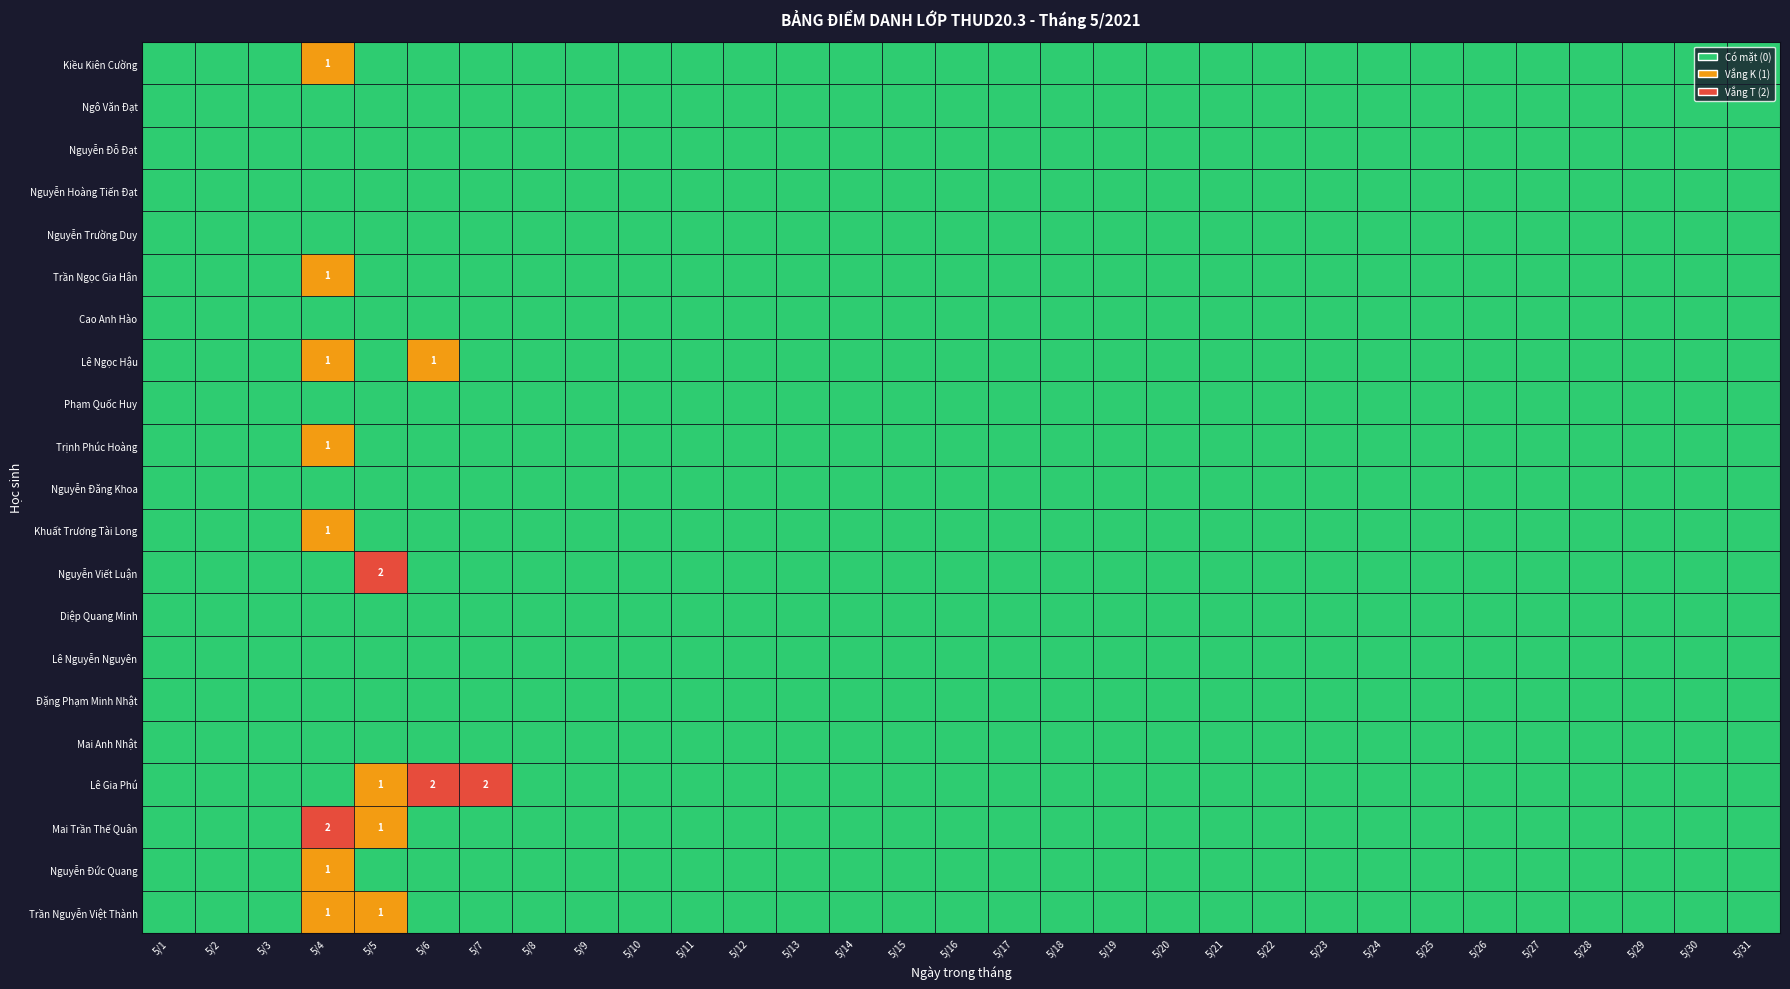

Is the value of Nguyễn Viết Luận at 5/4 greater than the value of Khuất Trương Tài Long at 5/24?

No